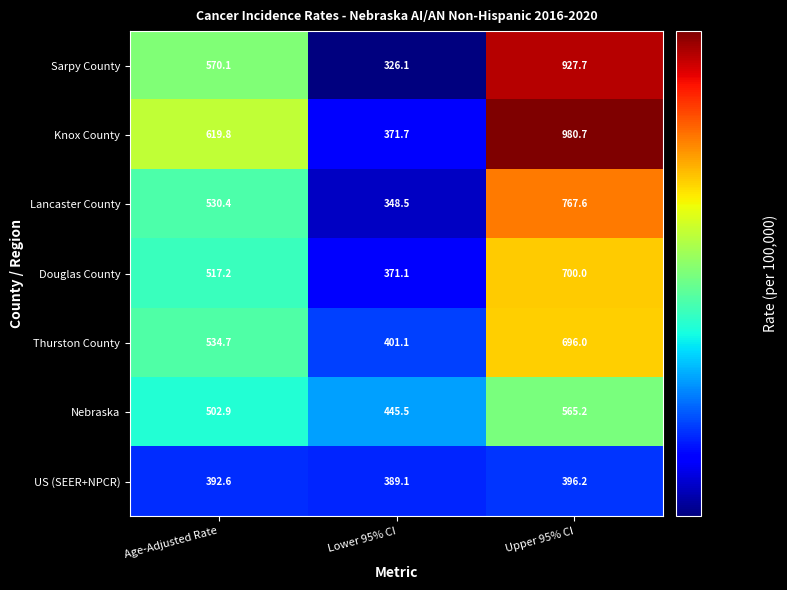

What is the sum of all Sarpy County values?

1823.9